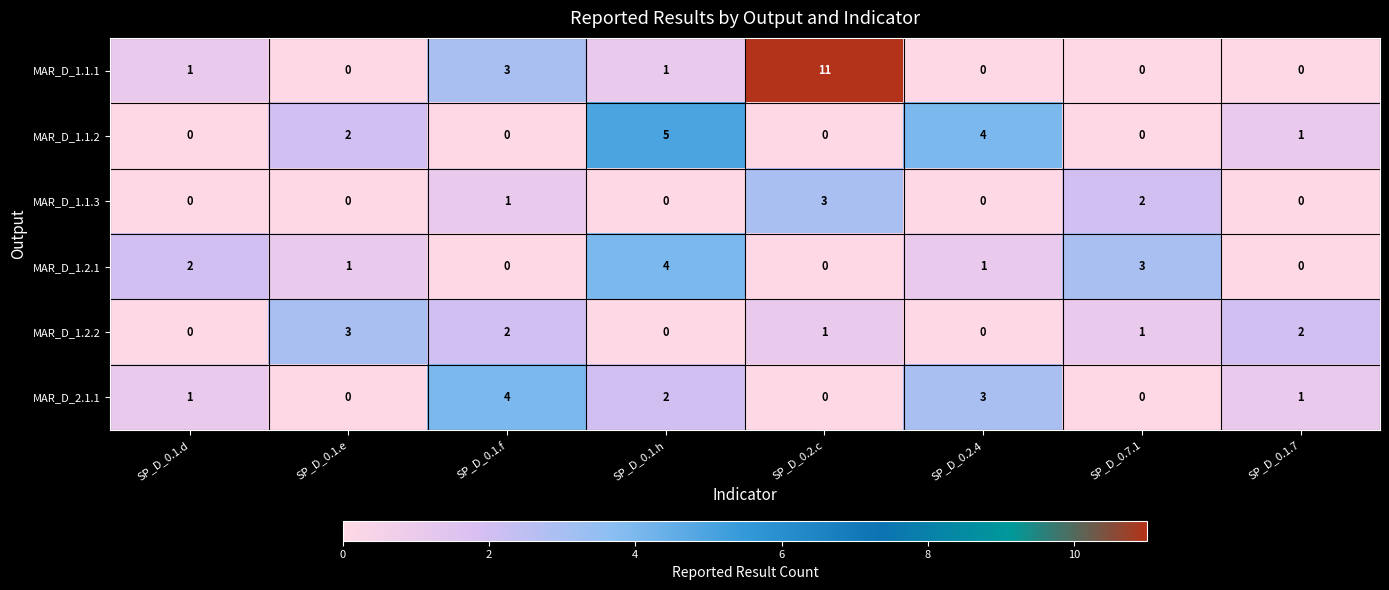

Which series changed the most between SP_D_0.1.e and SP_D_0.1.f?

MAR_D_2.1.1